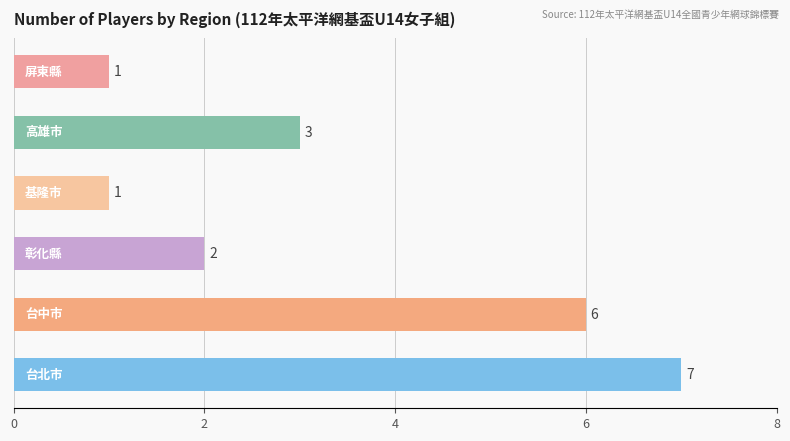

What is the minimum value shown in the chart?

1